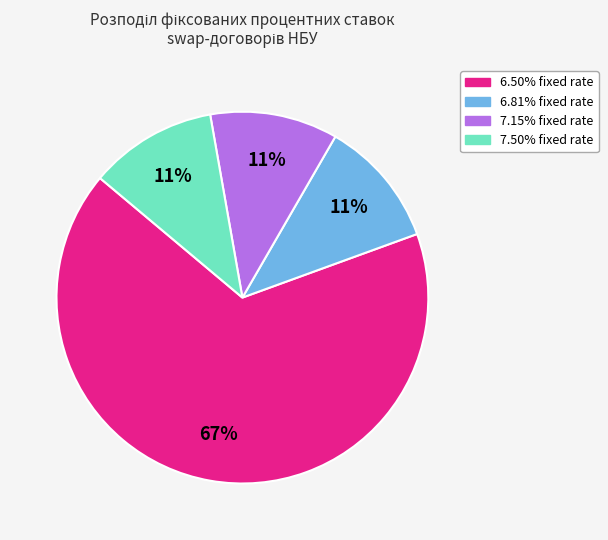

Is there a majority slice in this chart?

Yes